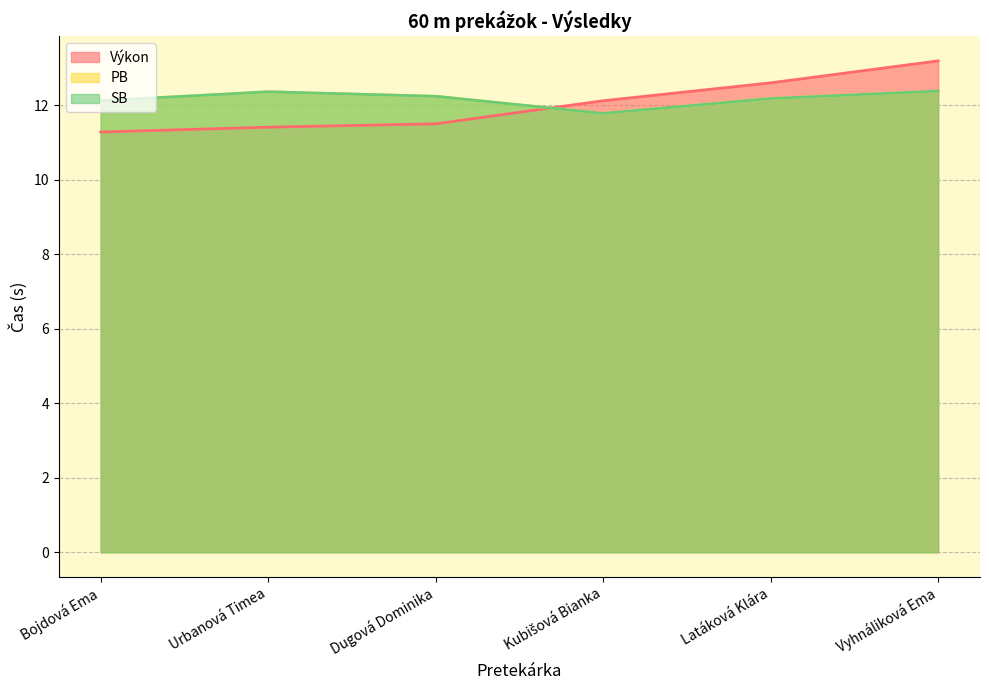

Which series has the widest spread of values?

Výkon